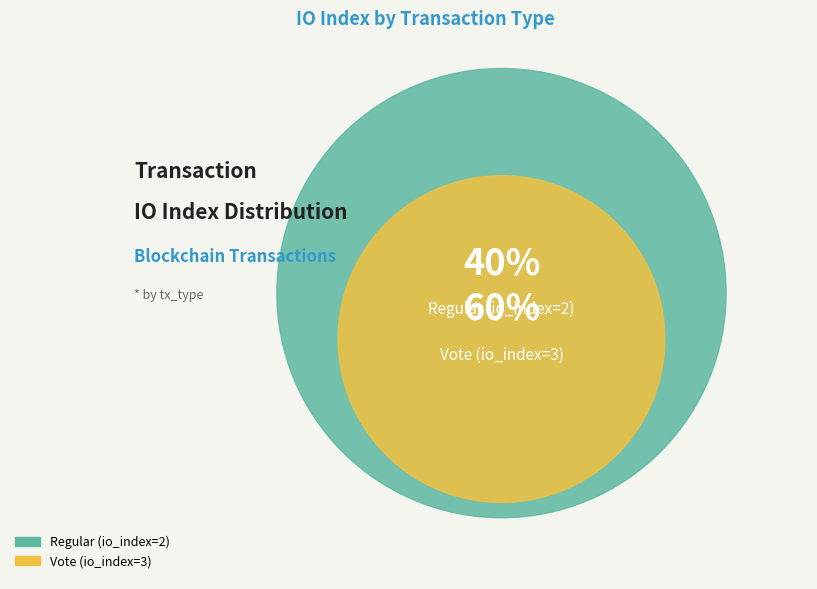

Is there a majority slice in this chart?

Yes